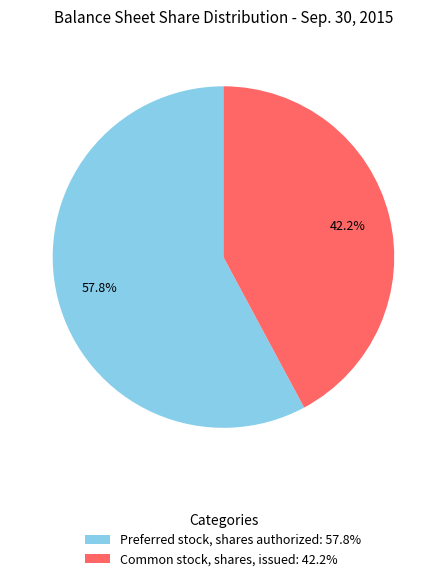

How many segments does this pie chart have?

2